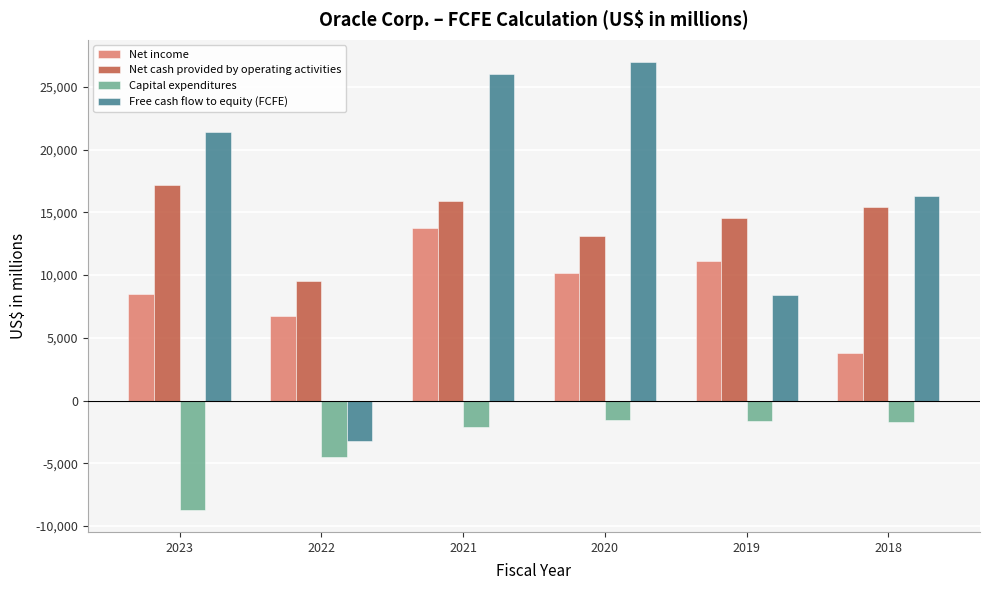

What is the value of the Net income bar at the 6th from the left?

3825